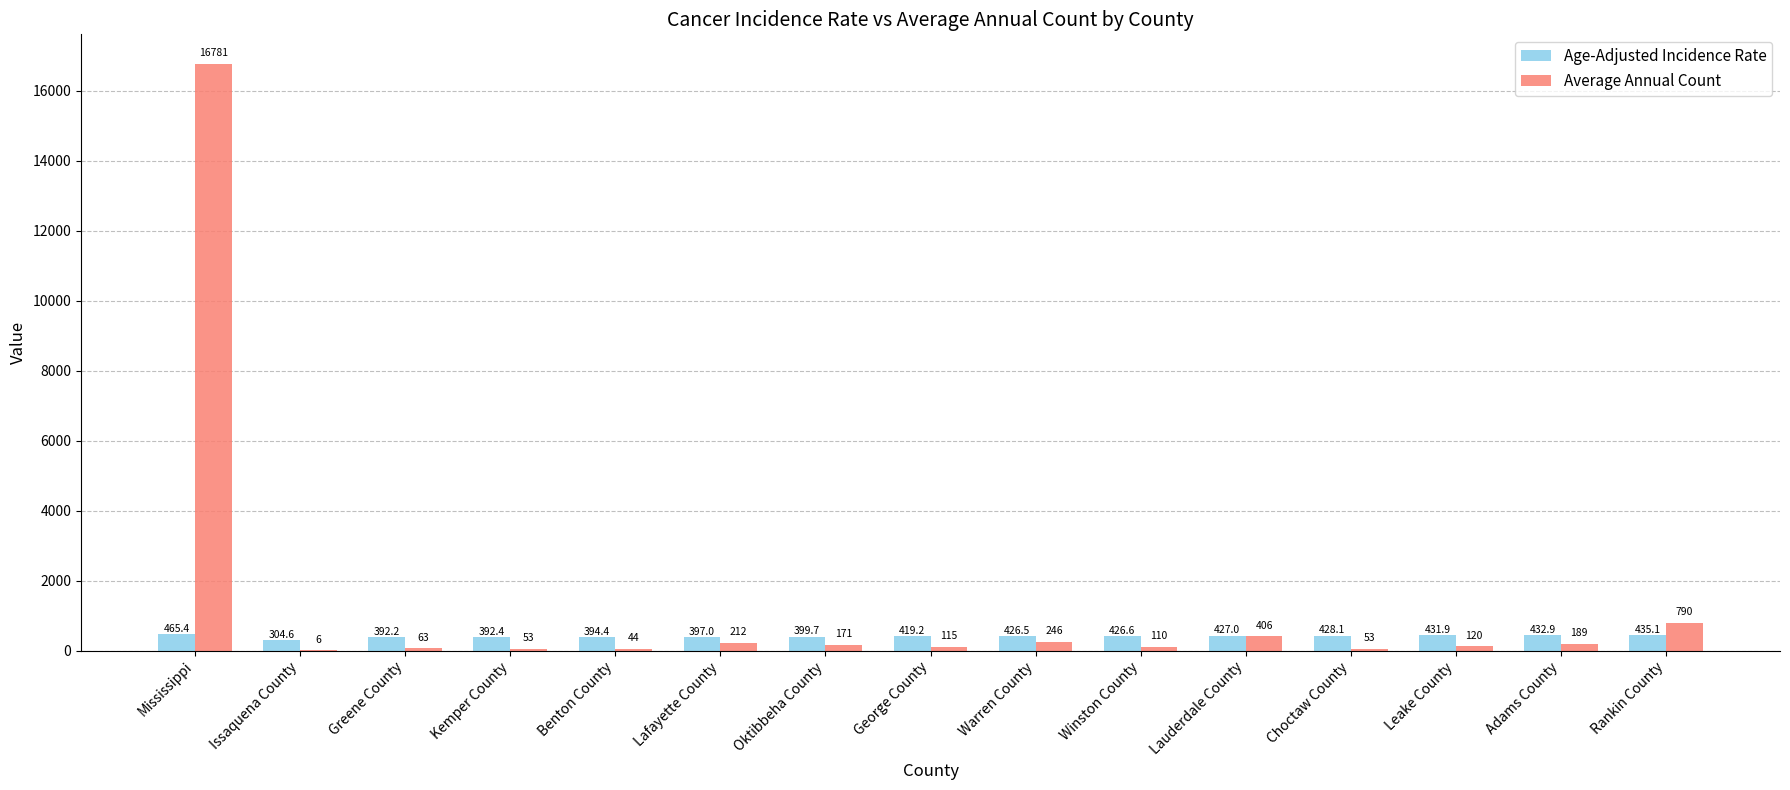

Which series has the largest total across all categories?

Average Annual Count